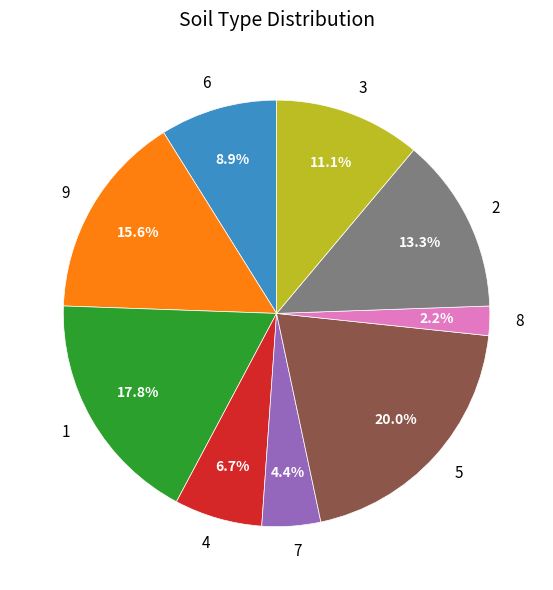

Do 3 and 4 together represent more than half of the pie?

No